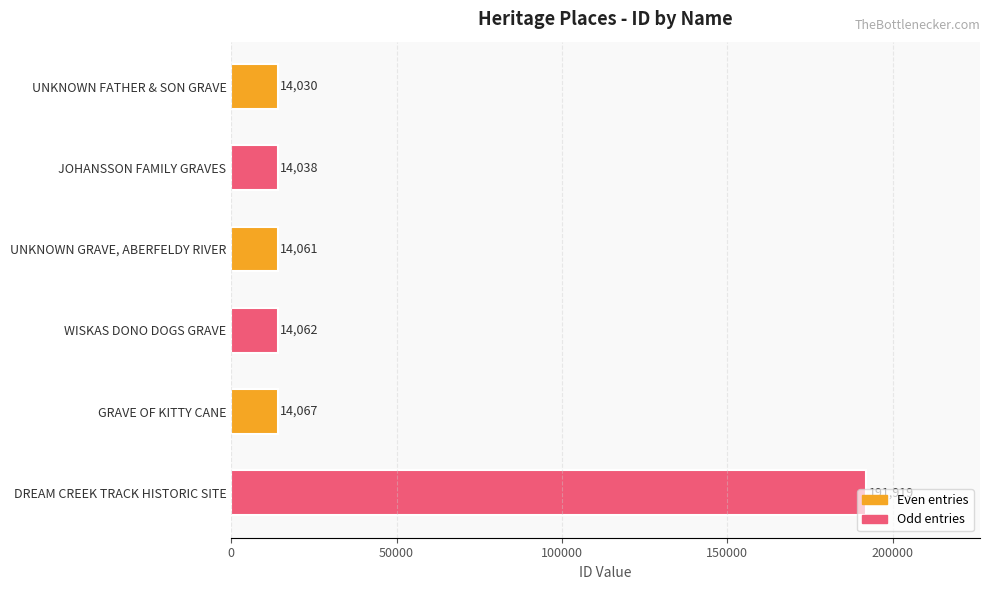

What is the greatest value displayed?

191919